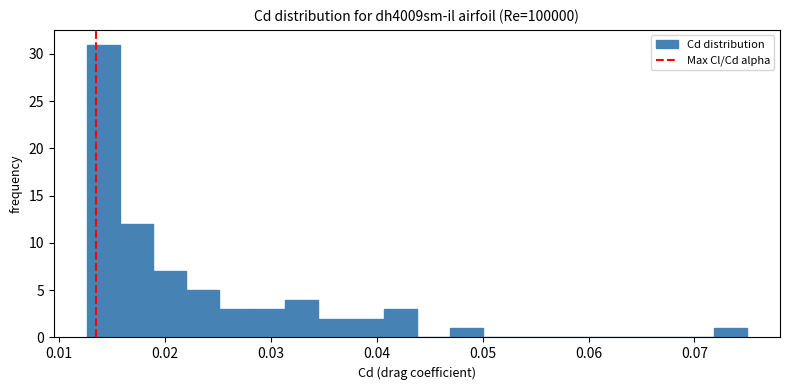

Read against the x-axis, roughly where is the centre of the tallest bar?

0.014